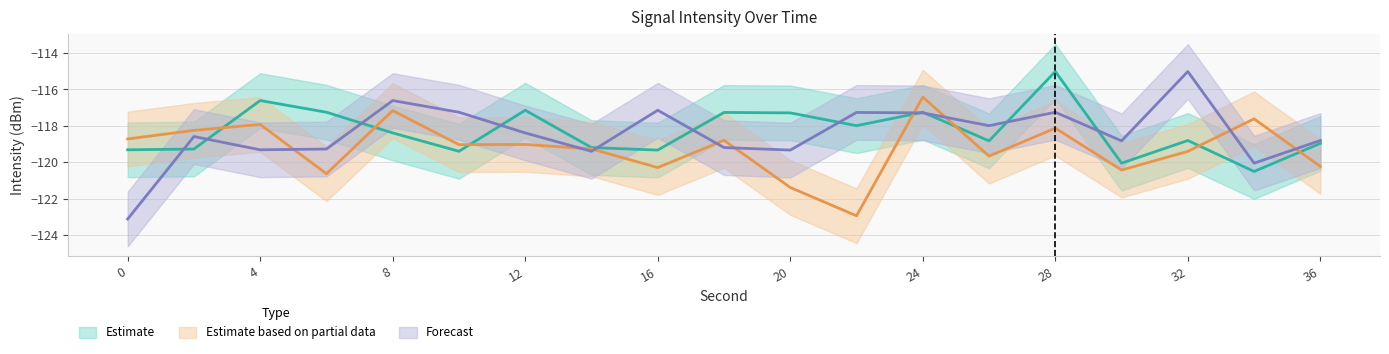

What is the difference between the maximum and minimum values in the Estimate series?

5.5